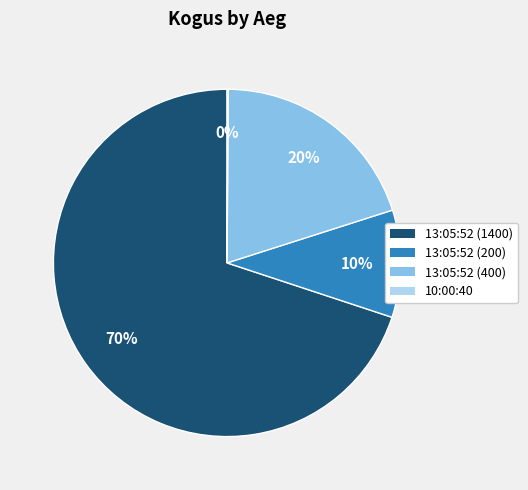

To the nearest percent, what portion does 13:05:52 (1400) represent?

70%